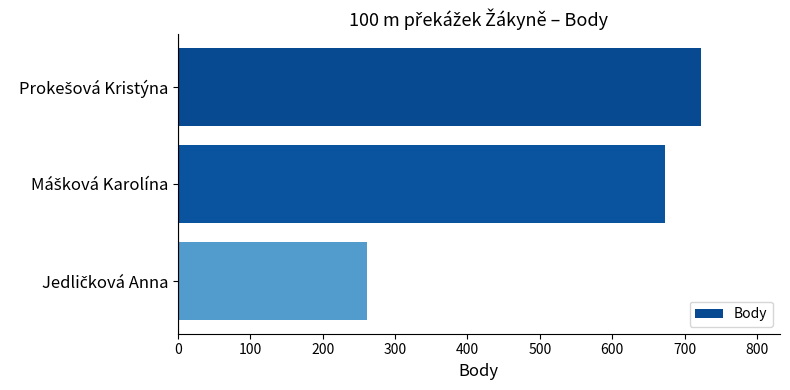

Count the values in the range 261 to 723.

3